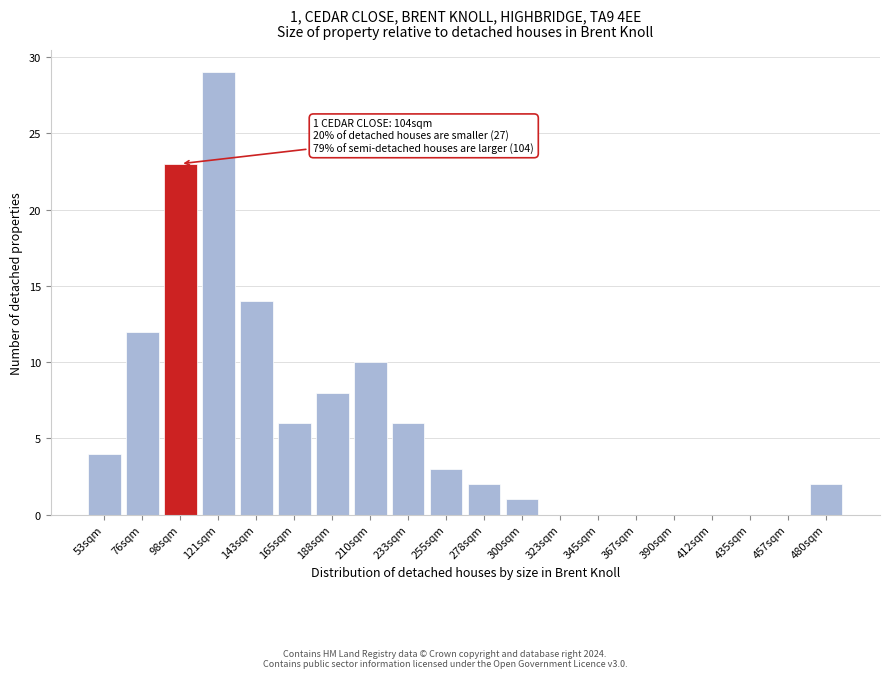

Reading left to right, what are all the values shown in this chart?

53sqm=4	76sqm=12	98sqm=23	121sqm=29	143sqm=14	165sqm=6	188sqm=8	210sqm=10	233sqm=6	255sqm=3	278sqm=2	300sqm=1	323sqm=0	345sqm=0	367sqm=0	390sqm=0	412sqm=0	435sqm=0	457sqm=0	480sqm=2